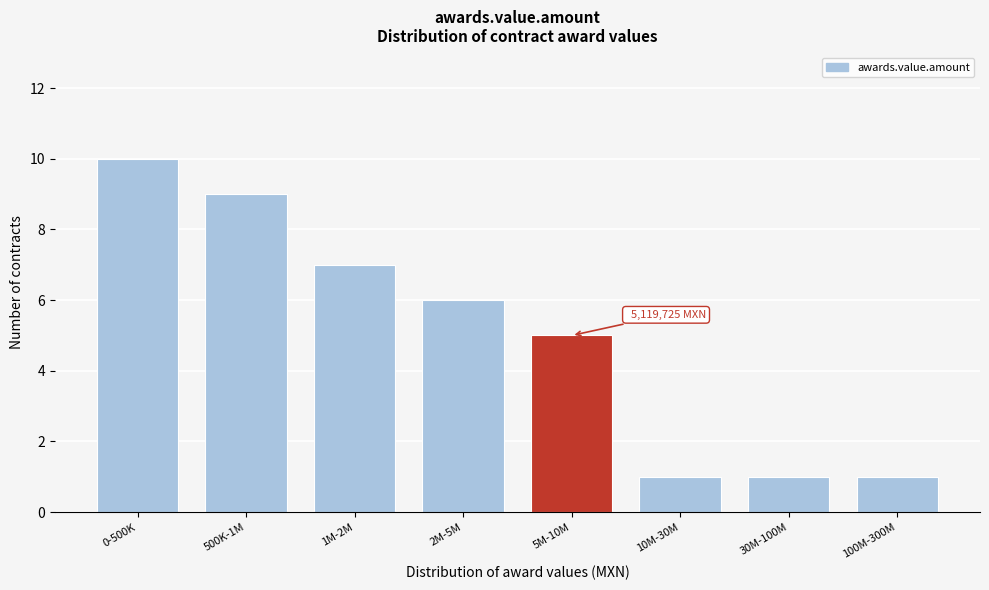

Reading left to right, transcribe all the data shown in this chart.

10	9	7	6	5	1	1	1